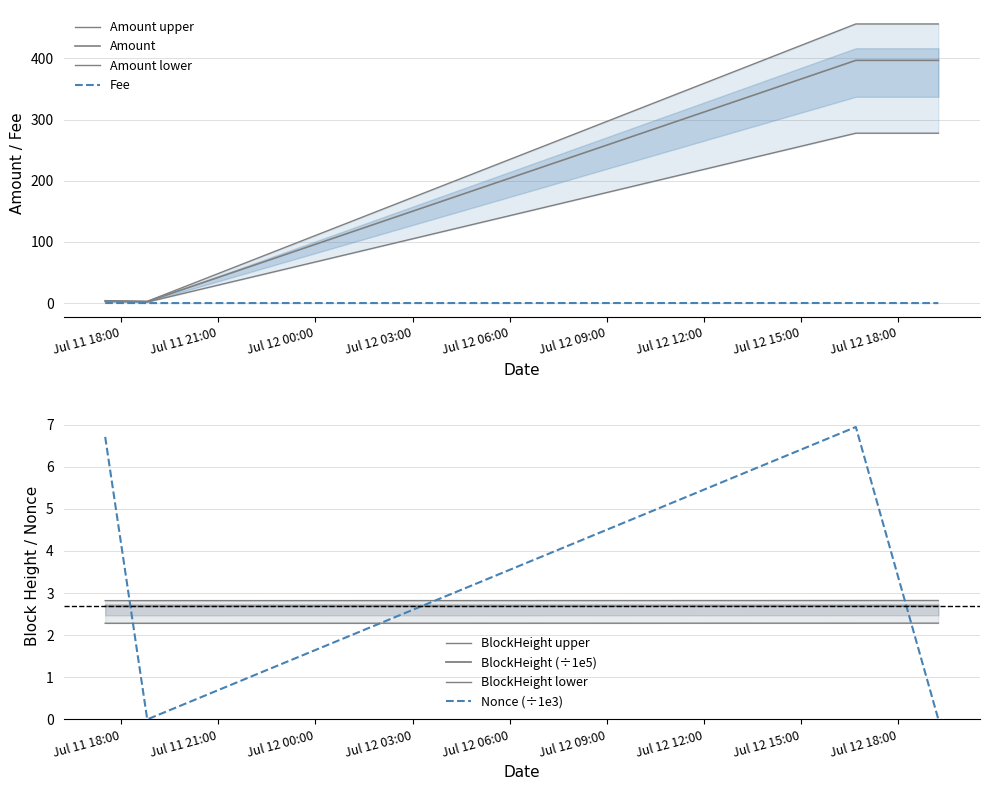

Between 2023-07-11 17:30:00 and 2023-07-12 19:15:00, which series saw the biggest shift?

Amount